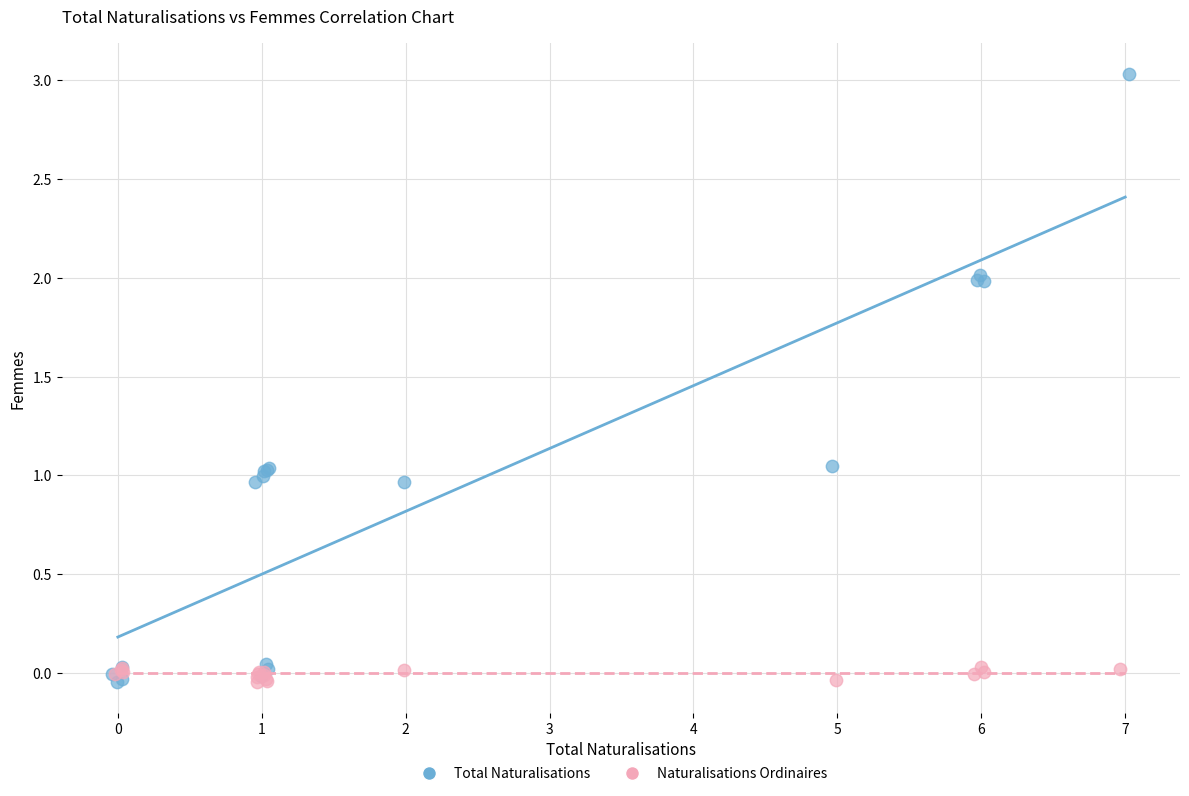

Which series has the largest Y range (max minus min)?

Total Naturalisations